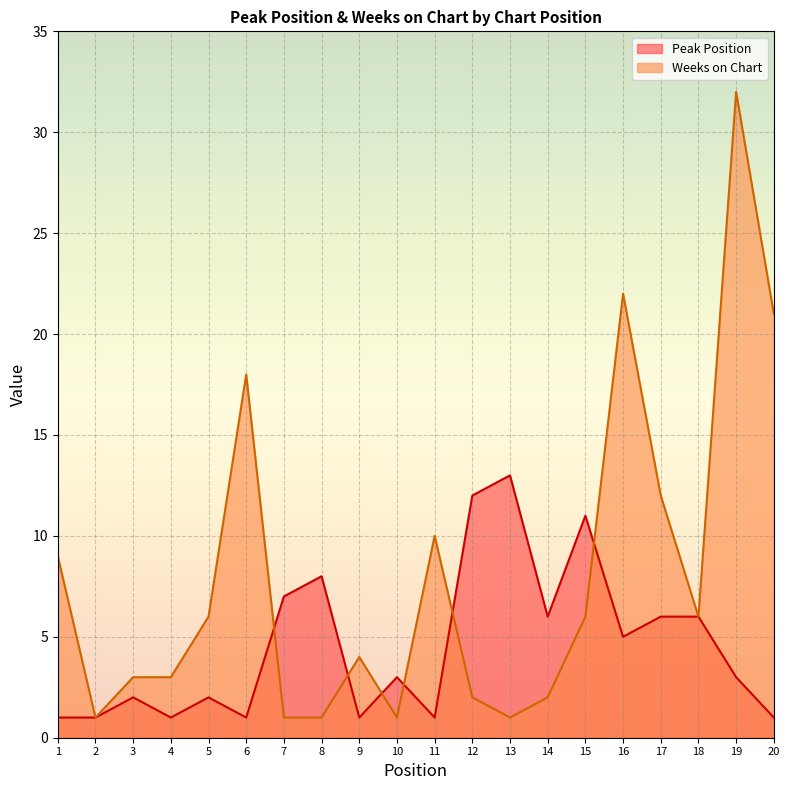

The value of Weeks on Chart at 13 is 1. True or false?

True